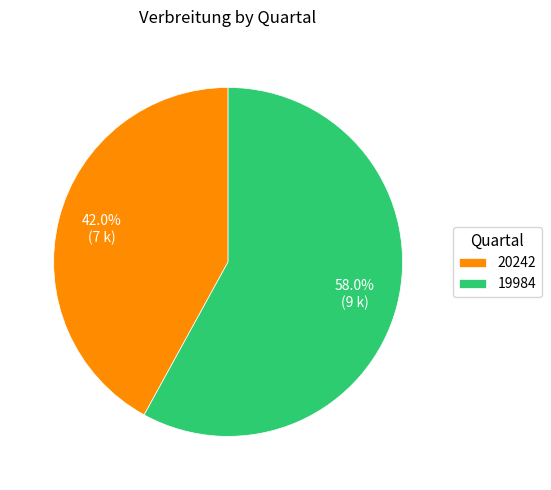

Approximately how many times larger is the value at 19984 compared to 20242?

1.4